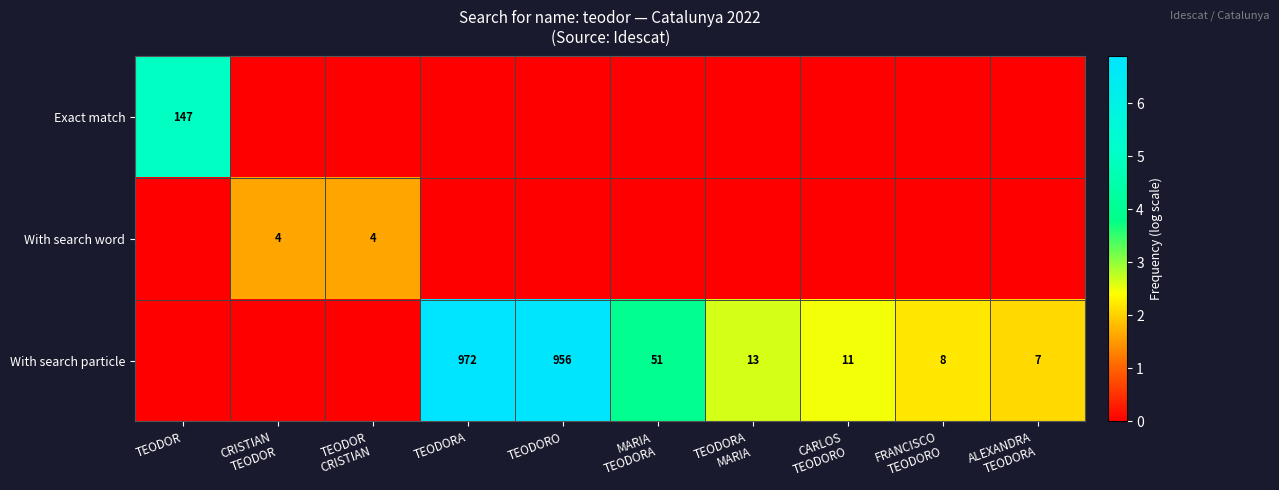

The With search particle series shows 1408 at TEODORA. True or false?

False